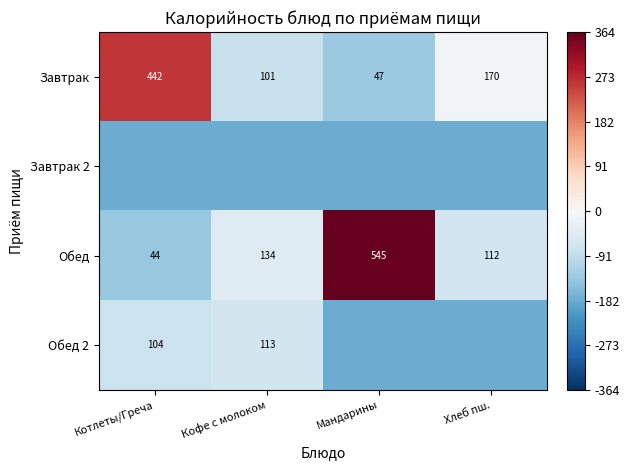

Which series has the largest total across all categories?

Обед